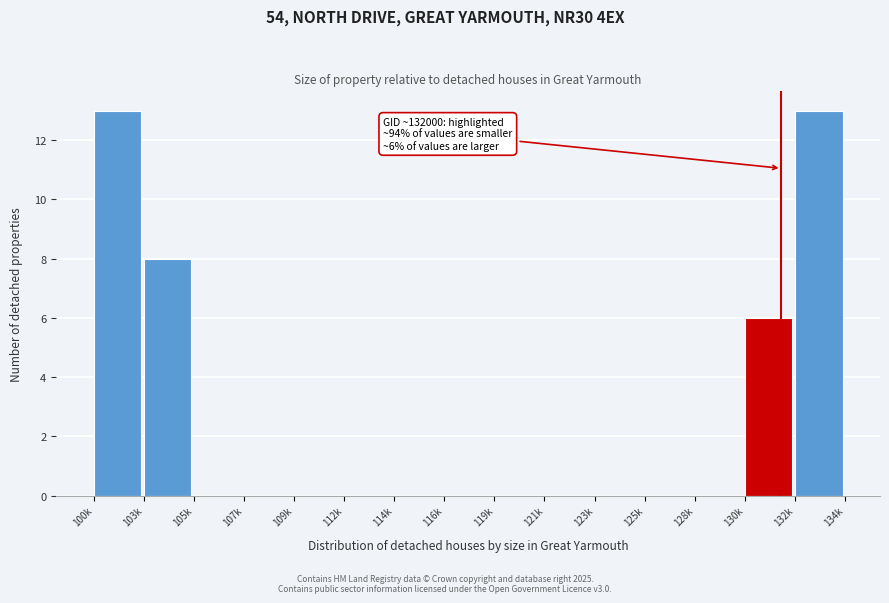

Reading right to left, what are all the values shown in this chart?

132k=13	130k=6	128k=0	125k=0	123k=0	121k=0	119k=0	116k=0	114k=0	112k=0	109k=0	107k=0	105k=0	103k=8	100k=13